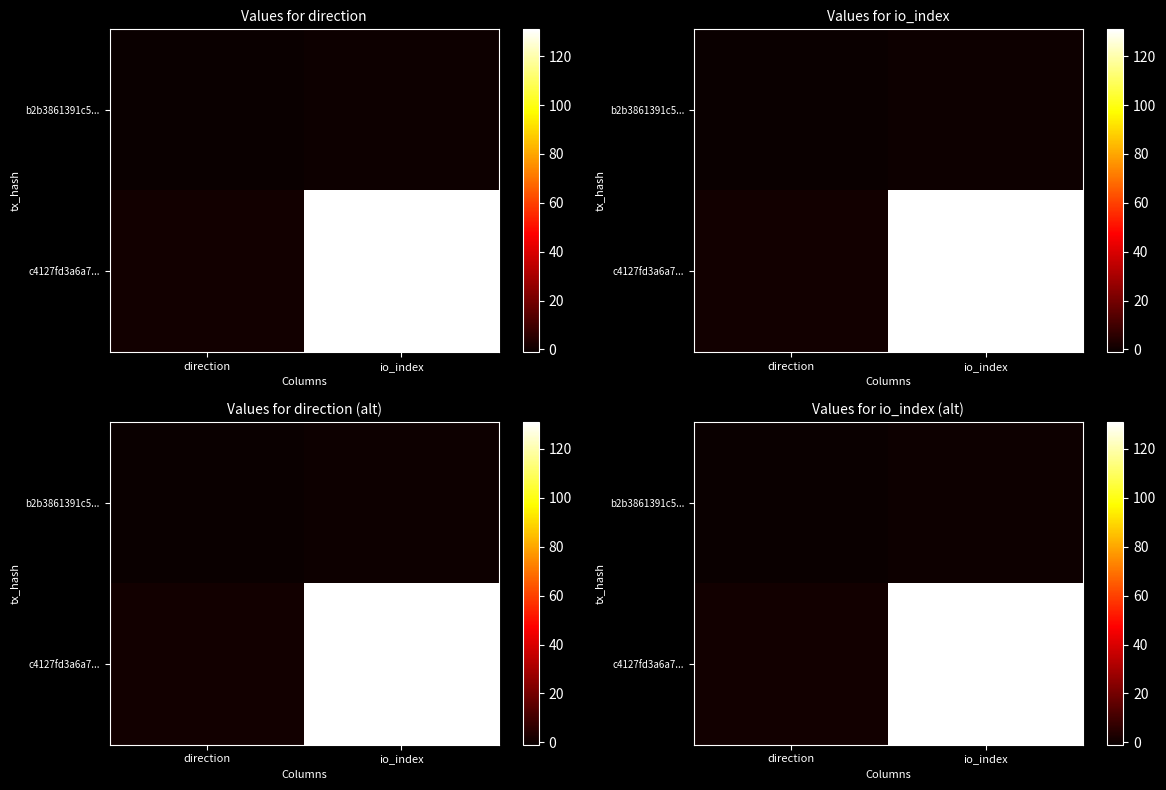

Between direction and io_index, which series saw the biggest shift?

c4127fd3a6a7...